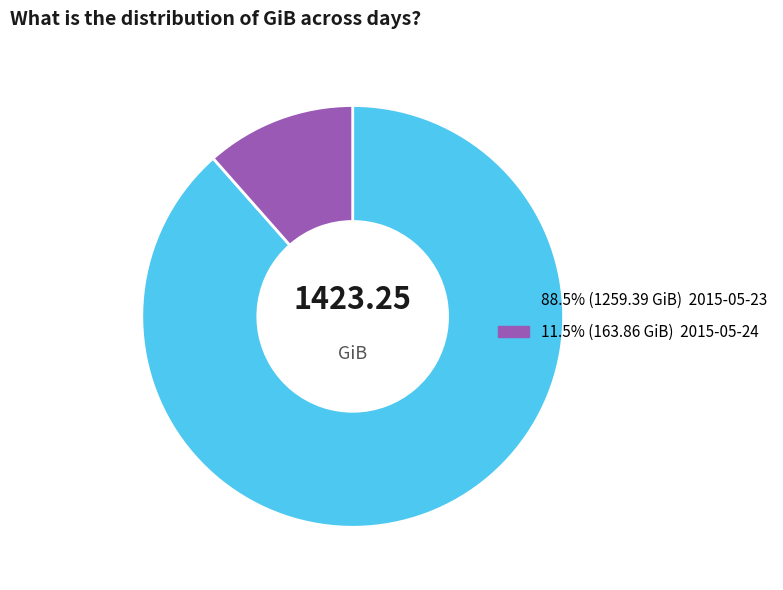

Is there a majority slice in this chart?

Yes